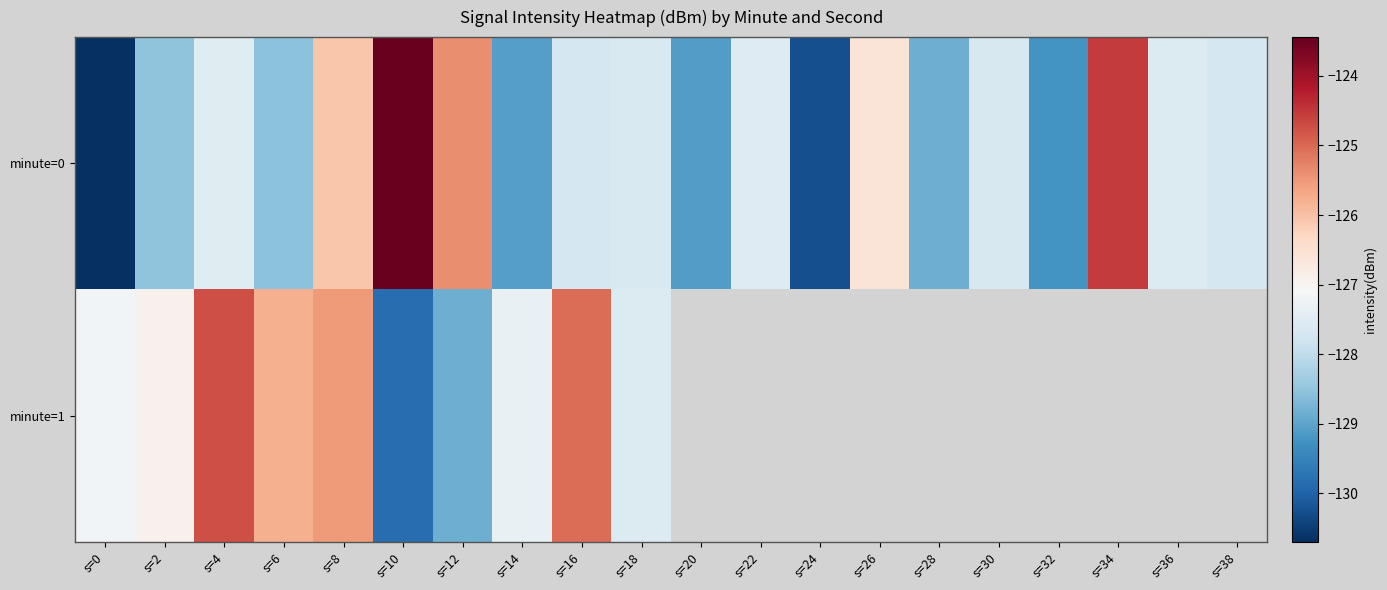

Count the number of data series in this chart.

2